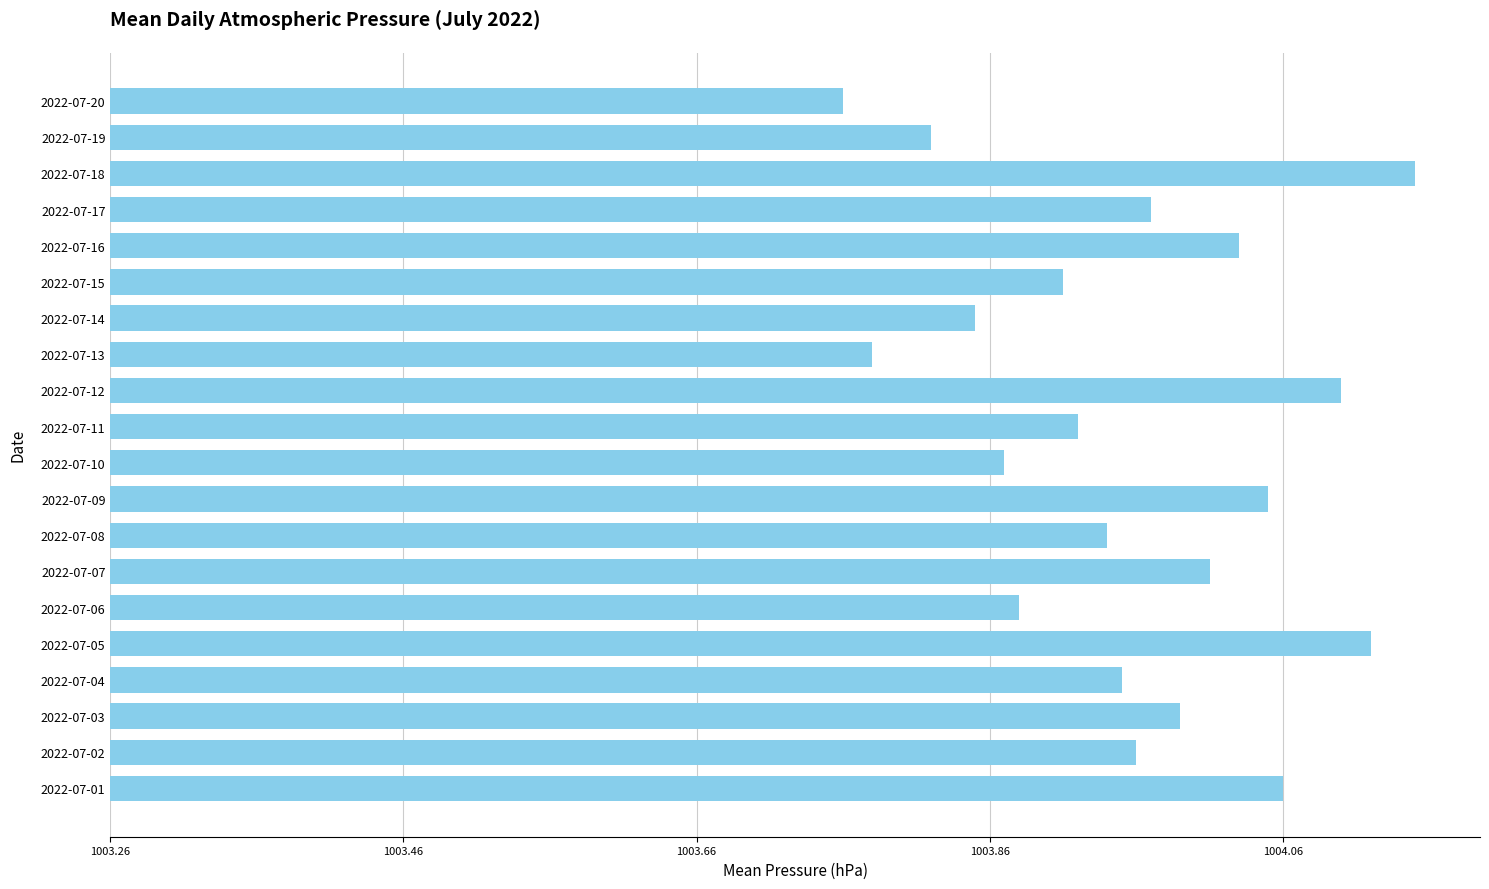

Rank the categories by value from lowest to highest.

2022-07-20, 2022-07-13, 2022-07-19, 2022-07-14, 2022-07-10, 2022-07-06, 2022-07-15, 2022-07-11, 2022-07-08, 2022-07-04, 2022-07-02, 2022-07-17, 2022-07-03, 2022-07-07, 2022-07-16, 2022-07-09, 2022-07-01, 2022-07-12, 2022-07-05, 2022-07-18